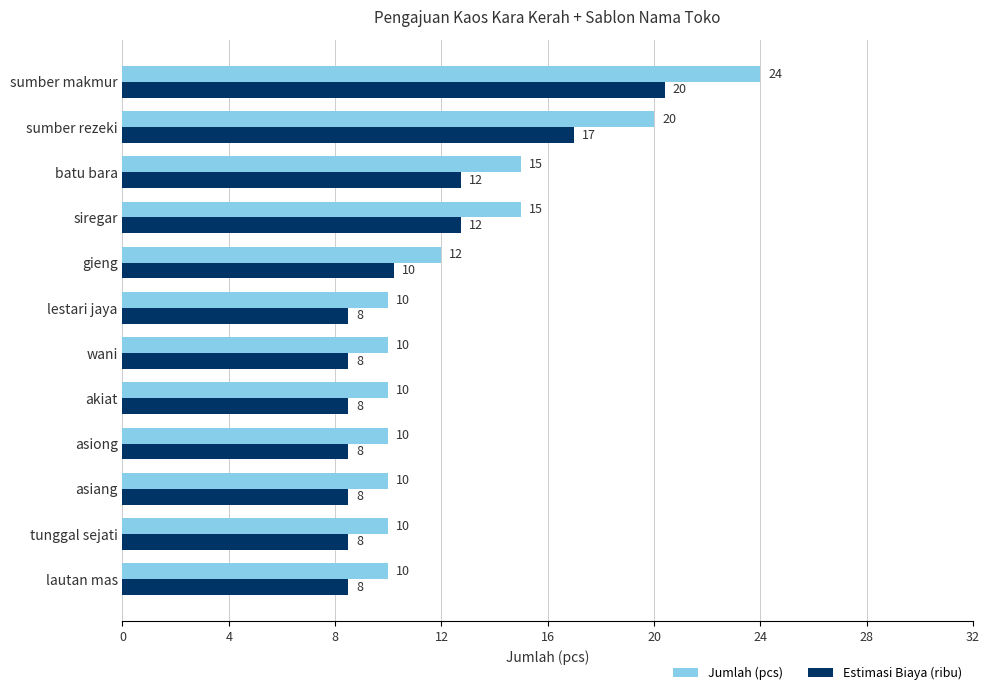

Which series has the largest total across all categories?

Jumlah (pcs)